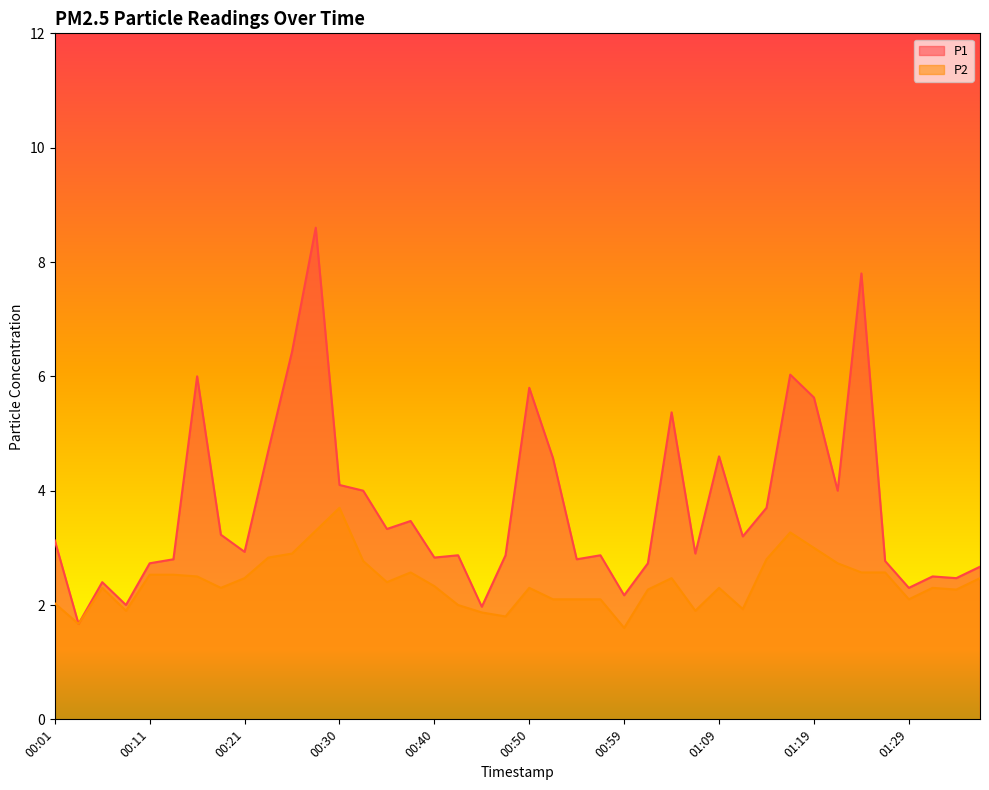

Read the P2 value at 00:50.

2.3